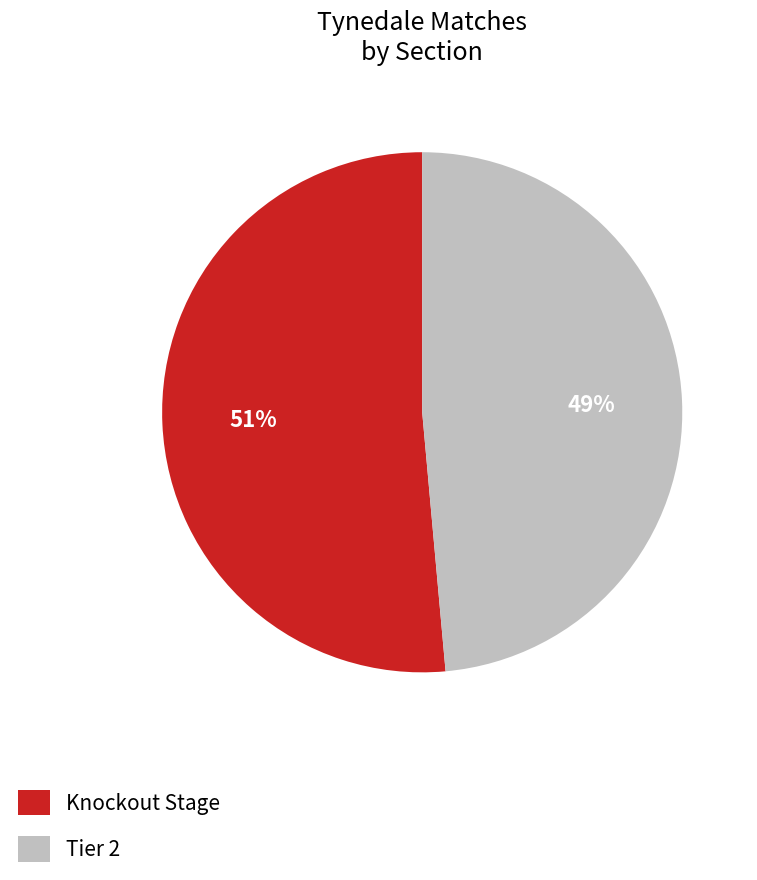

Between Knockout Stage and Tier 2, which is larger?

Knockout Stage